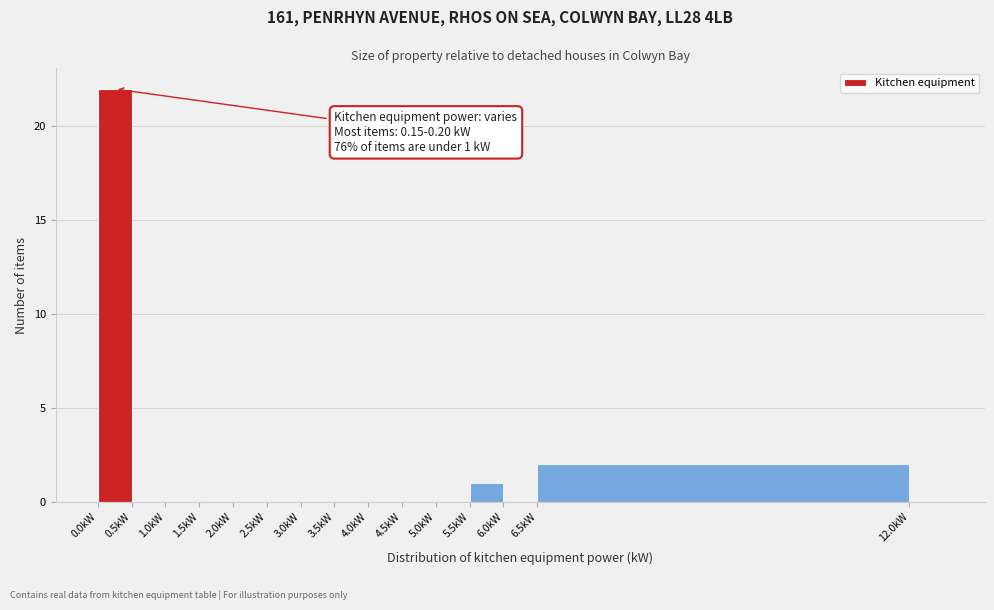

Over which range of the x-axis is the bar tallest?

0.0 to 0.5